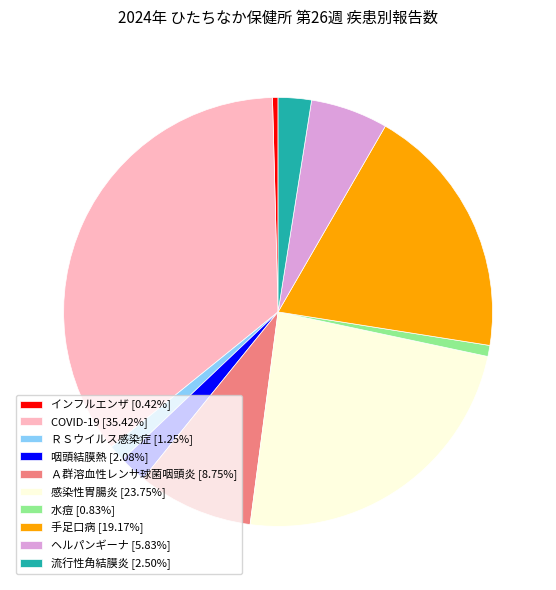

Is the sum of インフルエンザ [0.42%] and 水痘 [0.83%] greater than half?

No